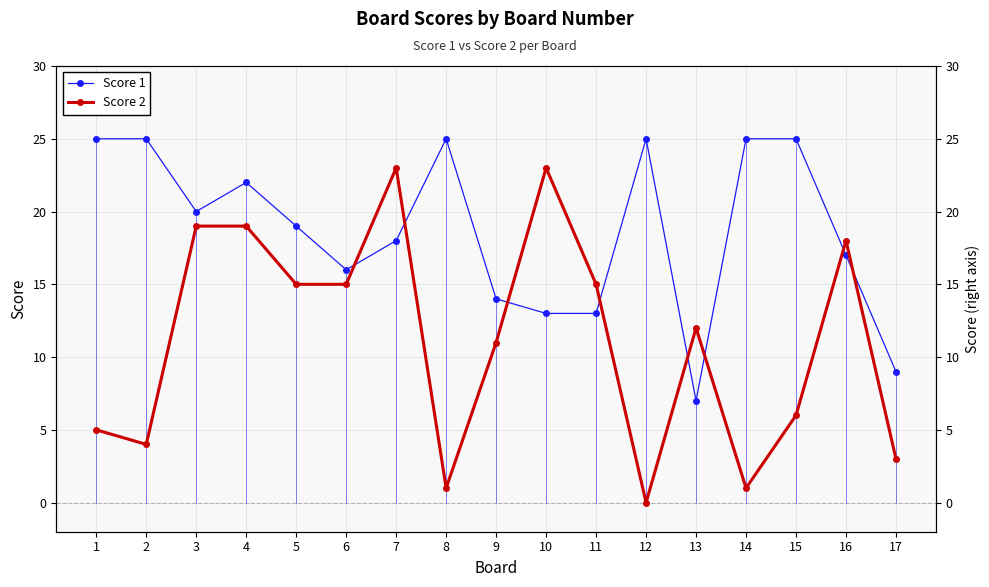

At 11, list the series in order from smallest to largest.

Score 1, Score 2